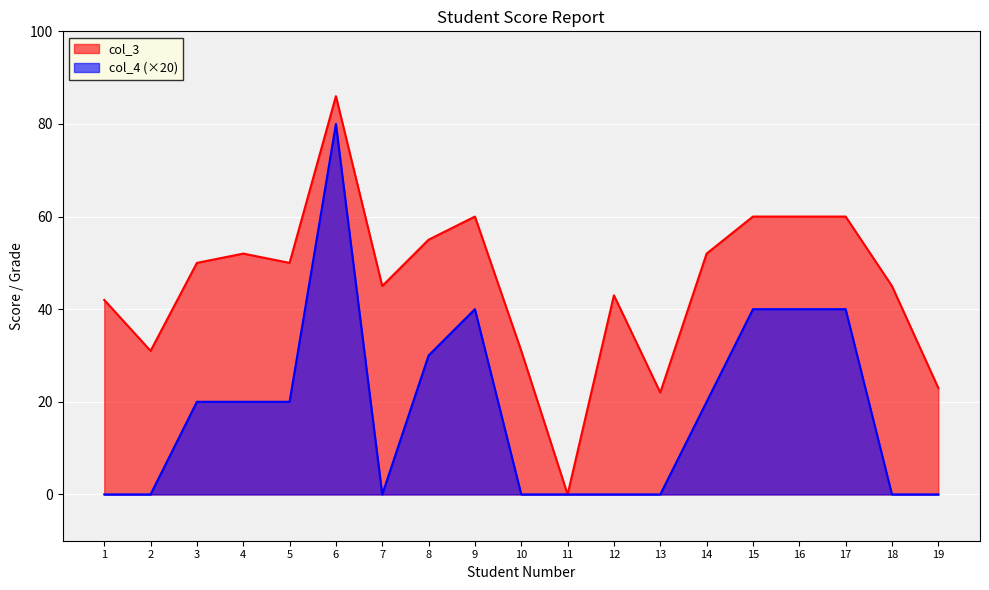

At which label does col_4 first exceed 20?

6